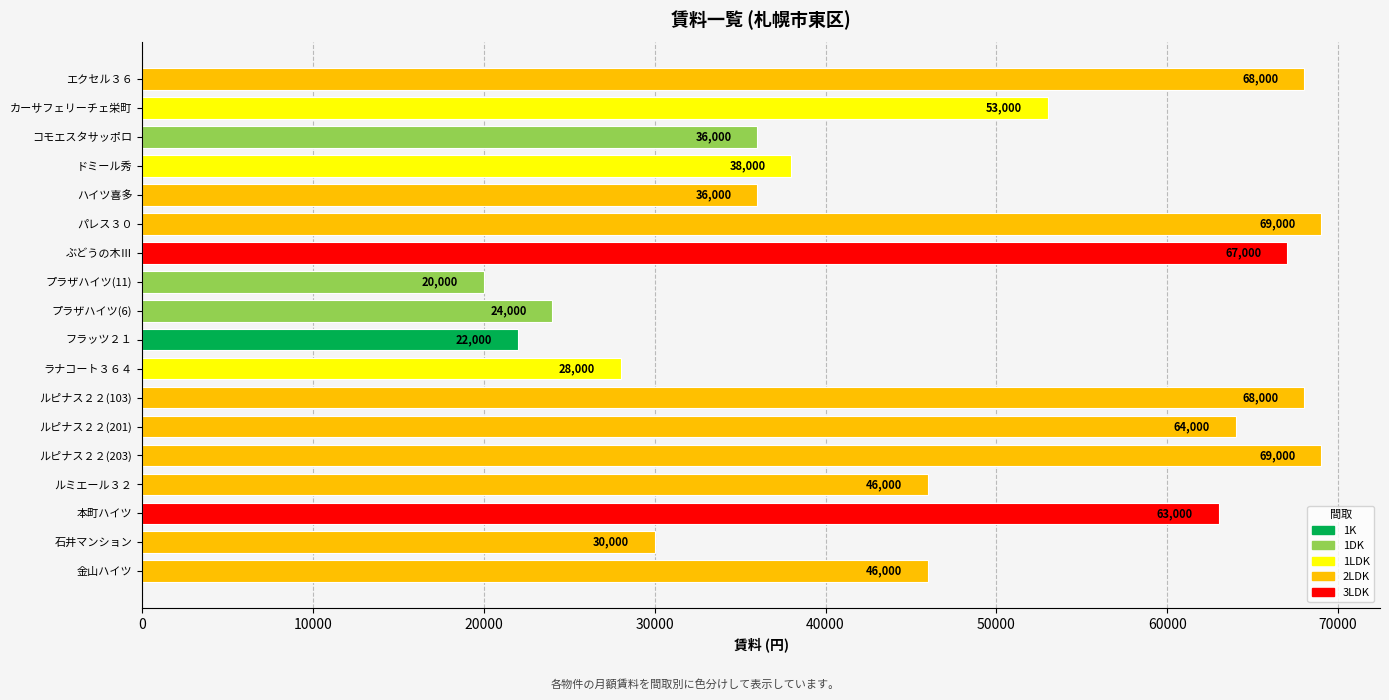

How many distinct data groups are displayed?

1